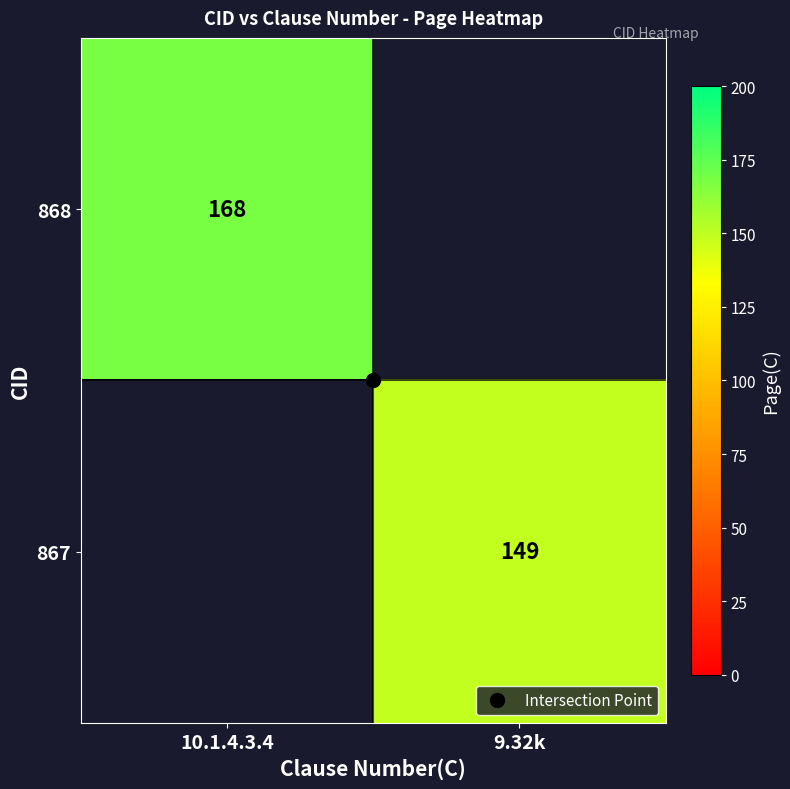

Rank the categories by 868 value from highest to lowest.

10.1.4.3.4, 9.32k